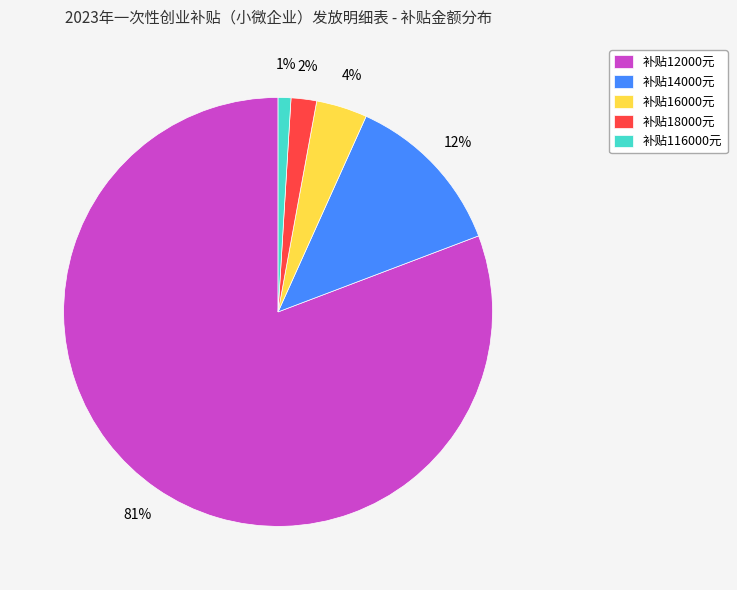

Is the sum of 补贴14000元 and 补贴16000元 greater than half?

No